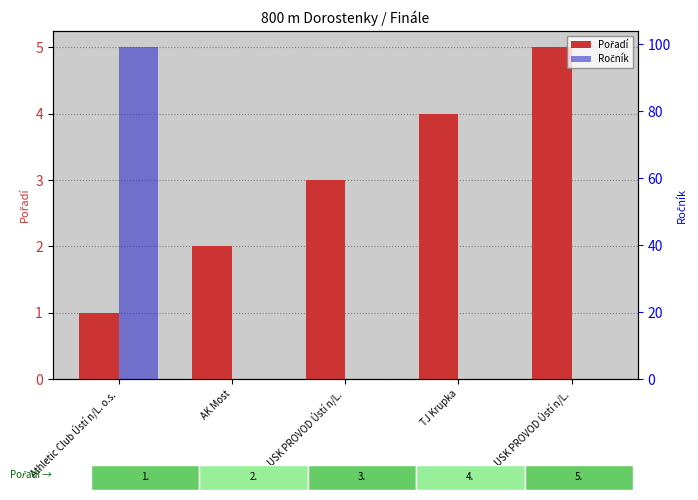

What is the average value of the Pořadí series?

3